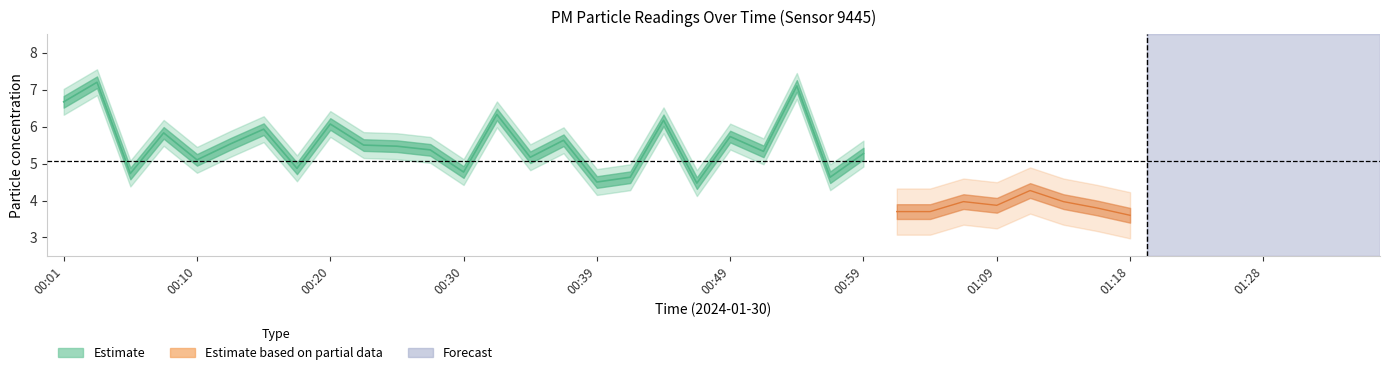

True or false: P2 and P1 intersect in this chart.

False